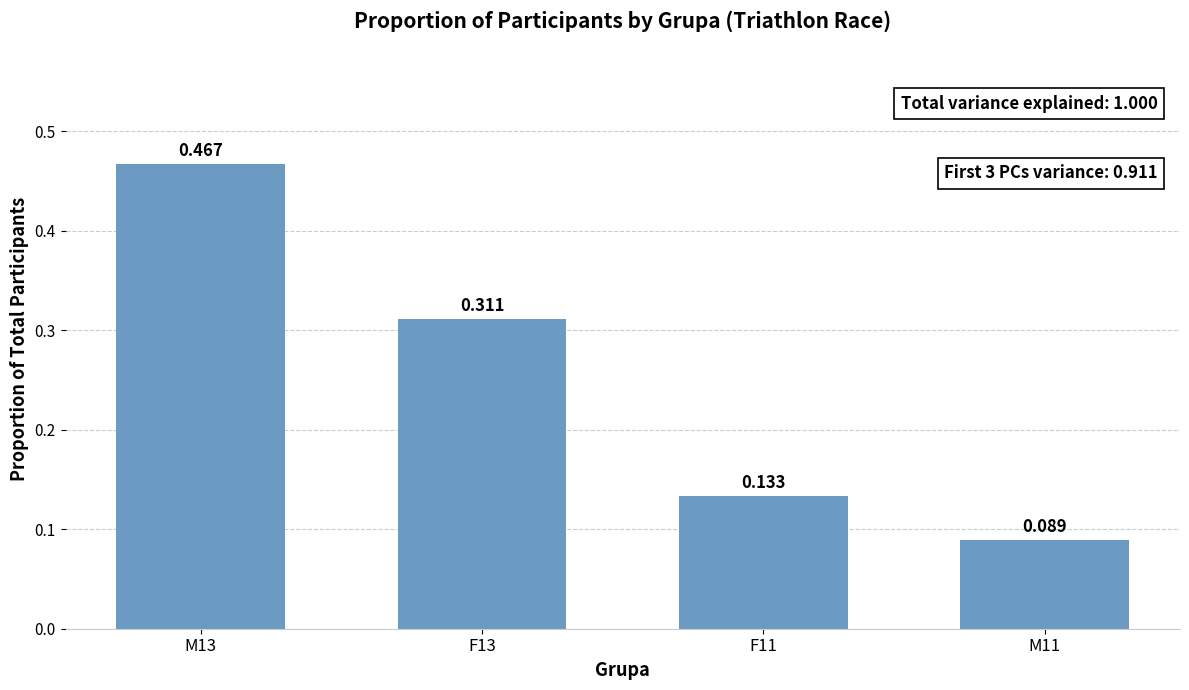

What is the label of the 3rd bar from the right?

F13